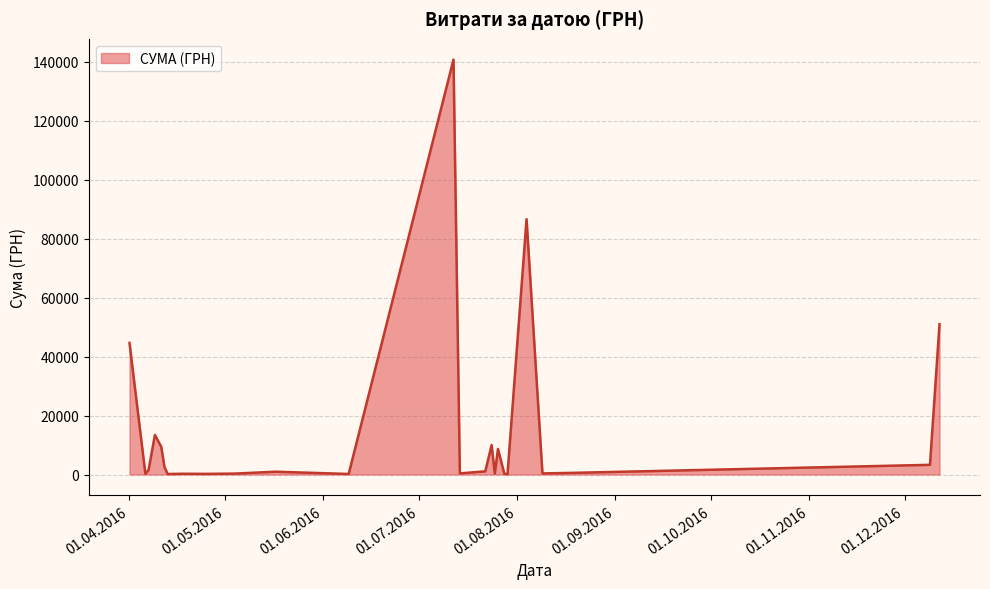

Does the chart have visible grid lines?

Yes